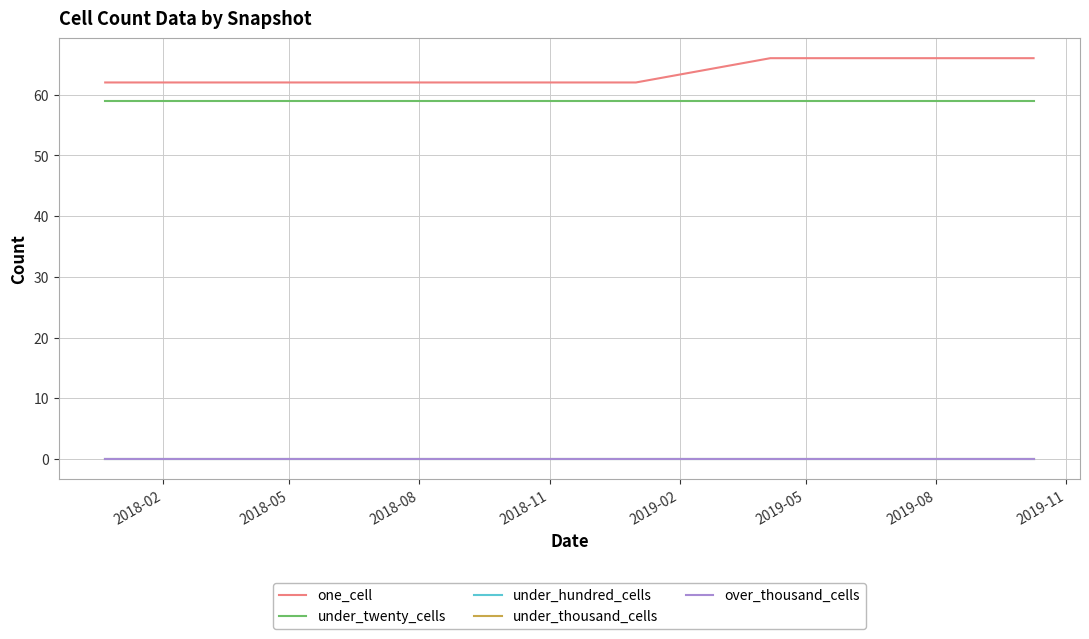

Does the chart display data point markers on the line(s)?

No